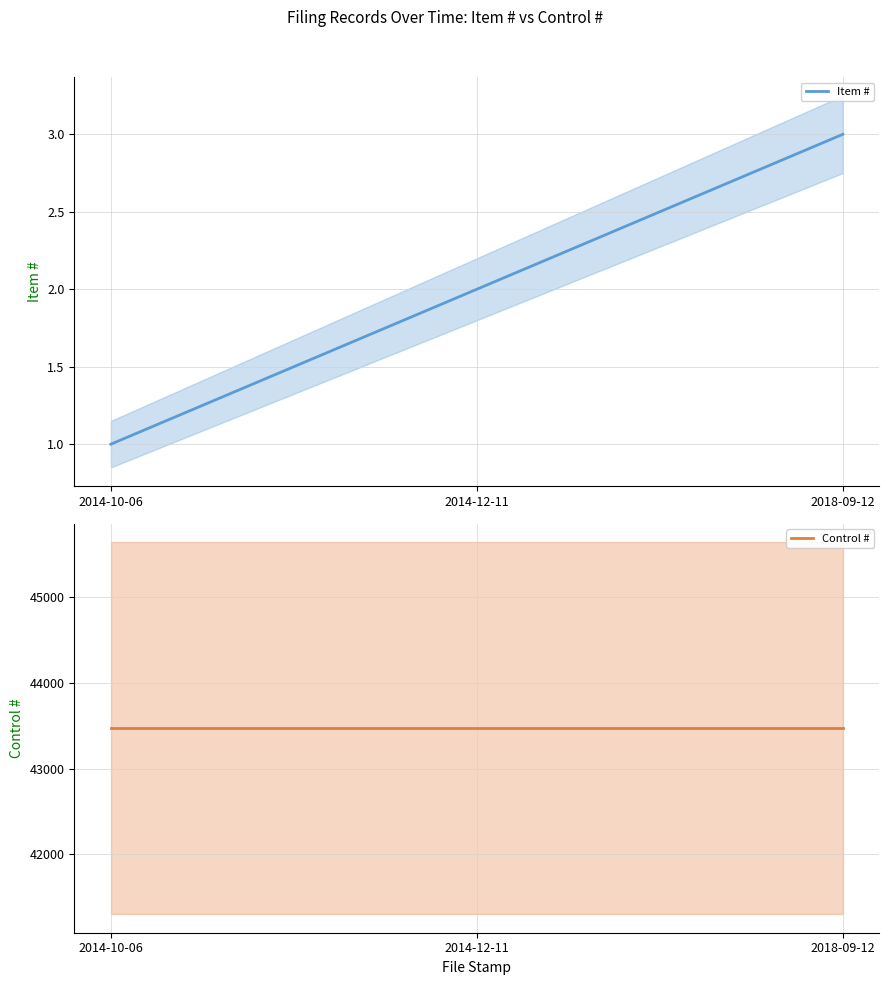

Which series has the widest spread of values?

Item #